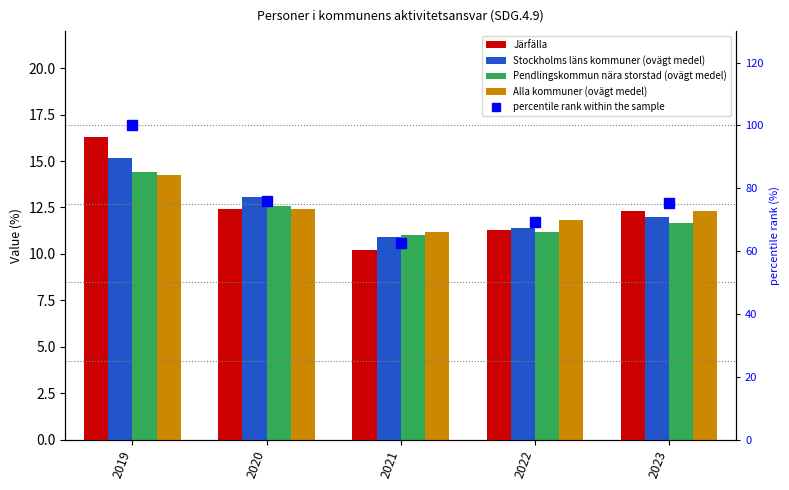

At 2021, list the series in order from largest to smallest.

percentile rank within the sample, Alla kommuner (ovägt medel), Pendlingskommun nära storstad (ovägt medel), Stockholms läns kommuner (ovägt medel), Järfälla